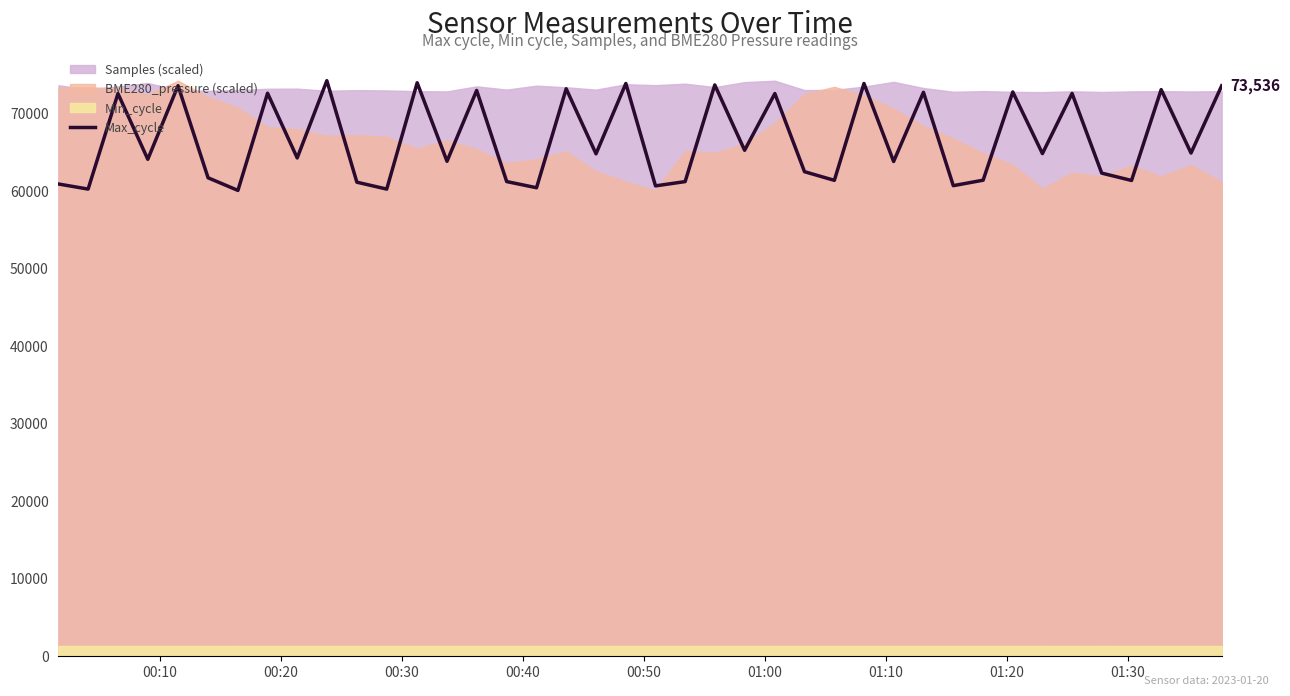

What is the highest value of the Max_cycle series?

74193